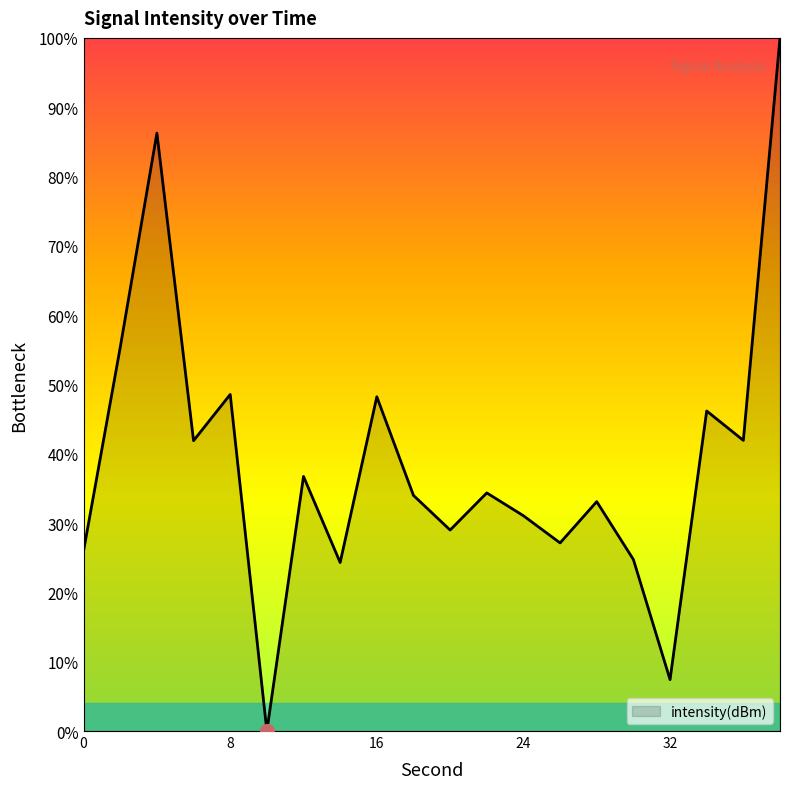

What is the difference between the maximum and minimum values?

100.0